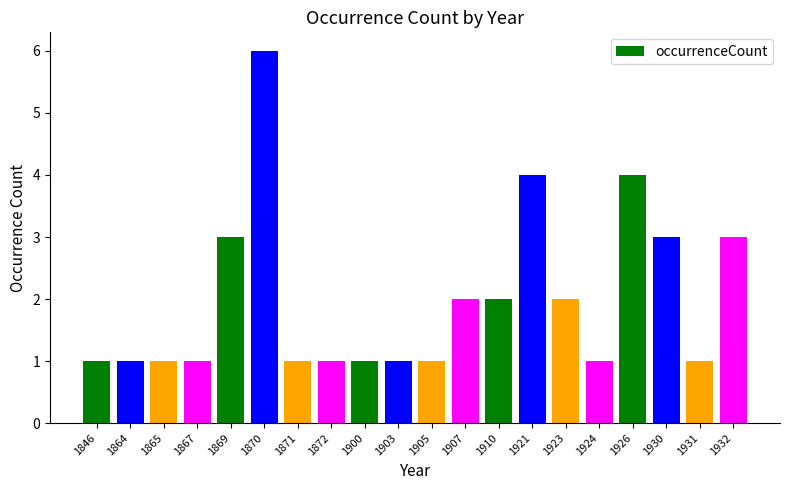

What is the change in value from 1870 to 1871?

-5